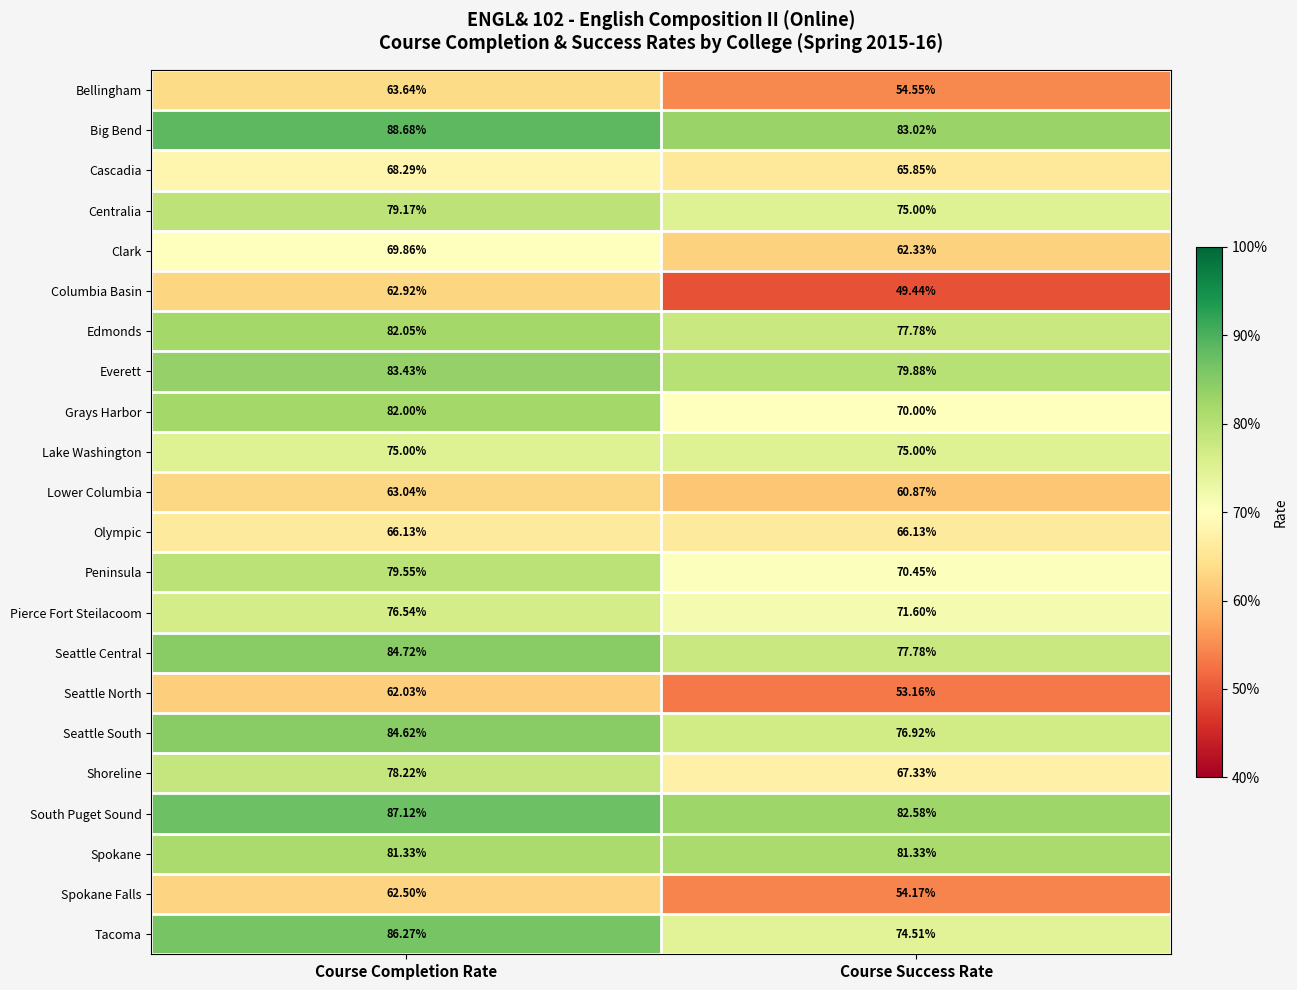

List the series in order of their peak value, highest first.

Big Bend, South Puget Sound, Tacoma, Seattle Central, Seattle South, Everett, Edmonds, Grays Harbor, Spokane, Peninsula, Centralia, Shoreline, Pierce Fort Steilacoom, Lake Washington, Clark, Cascadia, Olympic, Bellingham, Lower Columbia, Columbia Basin, Spokane Falls, Seattle North